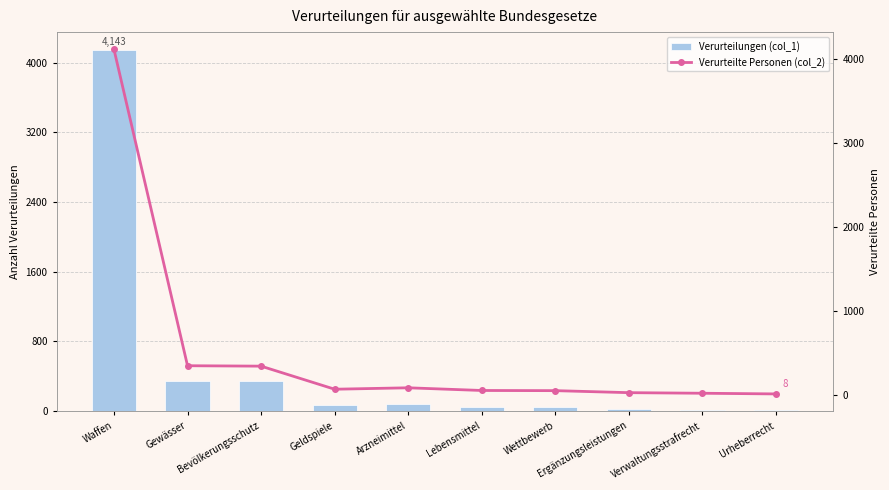

What is the minimum value shown in the chart?

8